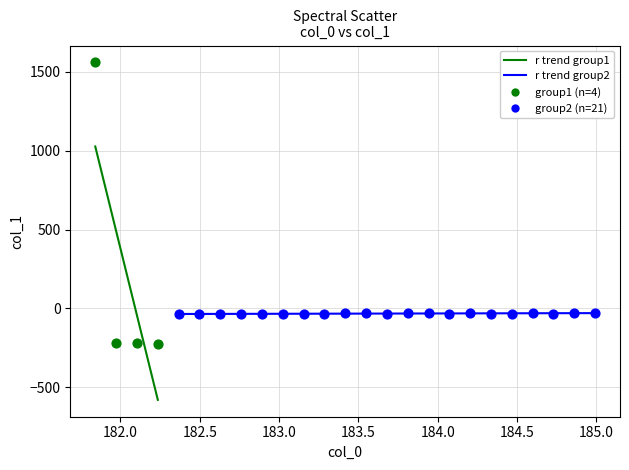

Which series reaches the maximum Y coordinate?

group1 (n=4)